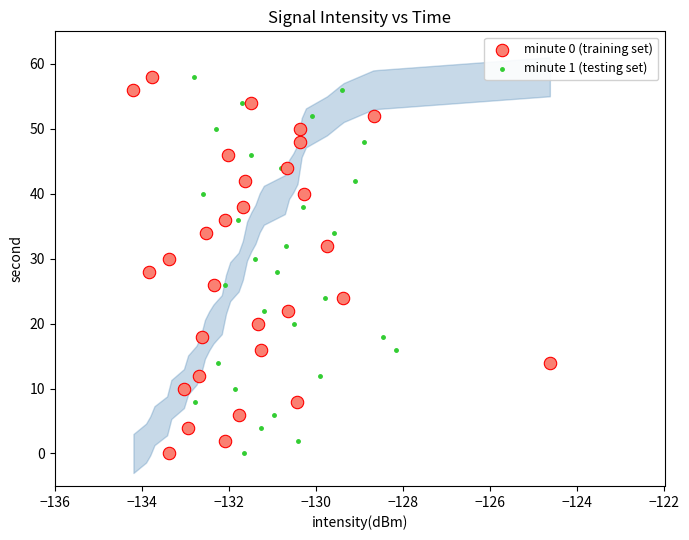

What are all the series names shown in the legend?

minute 0 (training set), minute 1 (testing set)